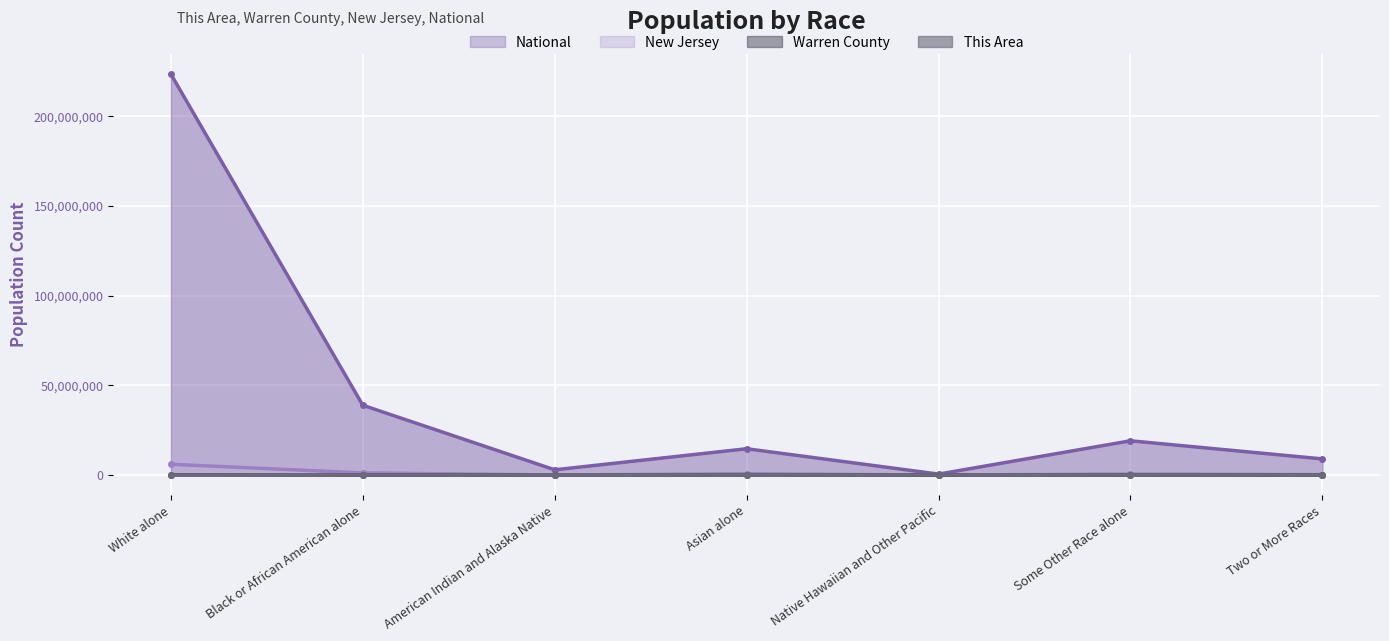

At which category does Warren County reach its first local valley?

American Indian and Alaska Native